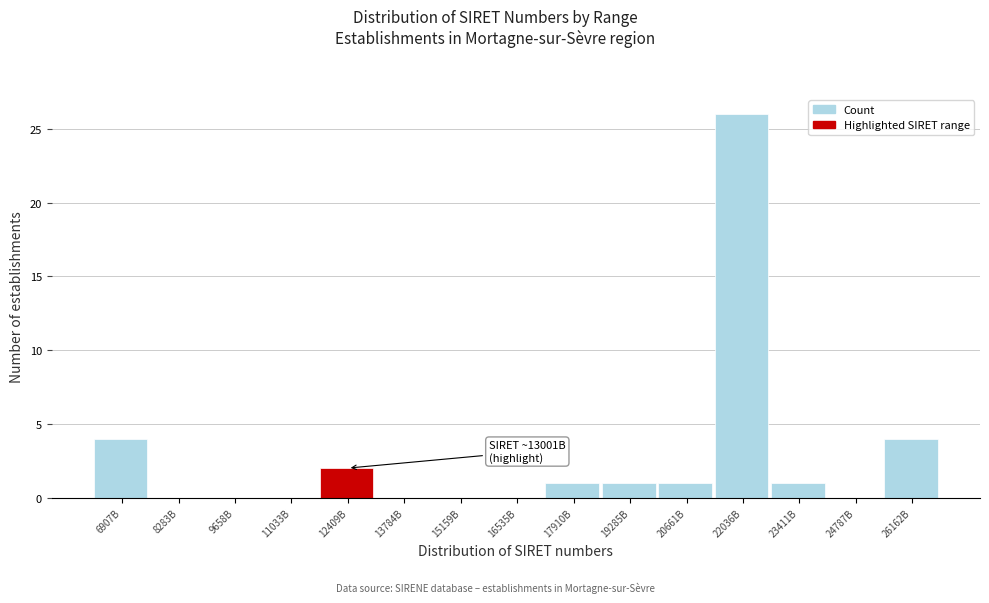

Reading left to right, transcribe all the data shown in this chart.

6907B=4	8283B=0	9658B=0	11033B=0	12409B=2	13784B=0	15159B=0	16535B=0	17910B=1	19285B=1	20661B=1	22036B=26	23411B=1	24787B=0	26162B=4